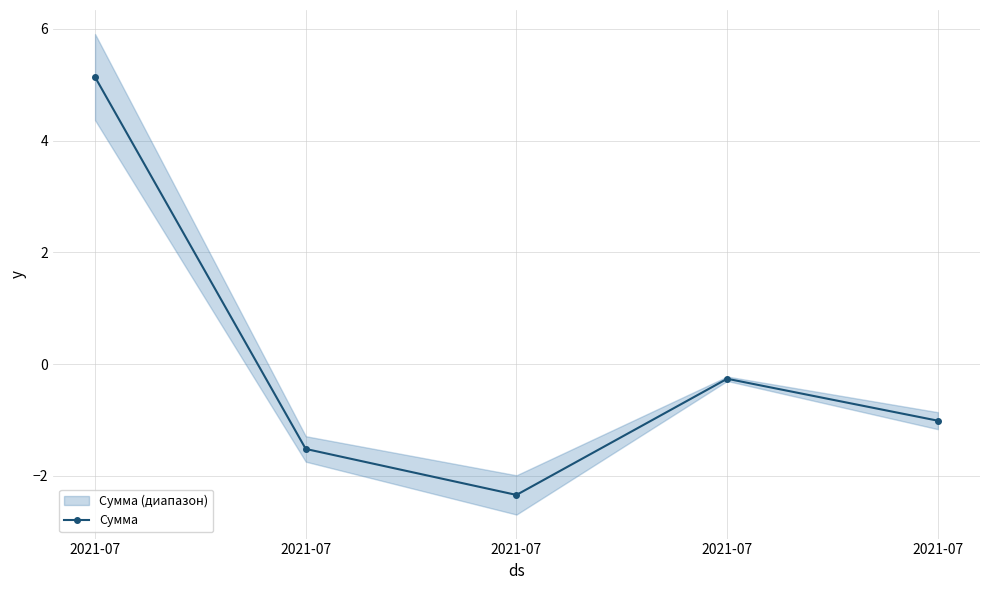

How many negative values does the Сумма series have?

4